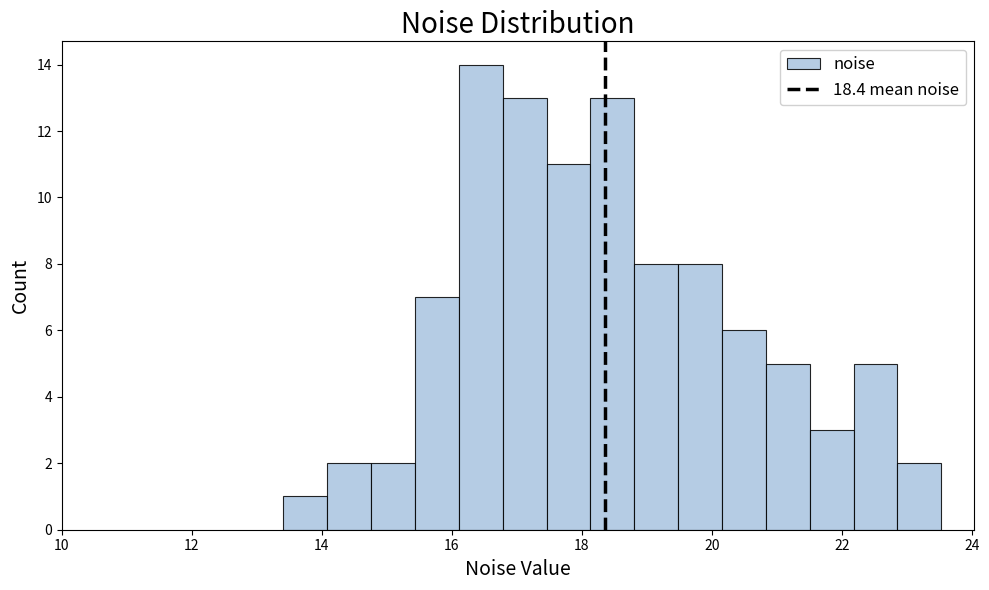

Read against the x-axis, roughly where is the centre of the tallest bar?

16.4